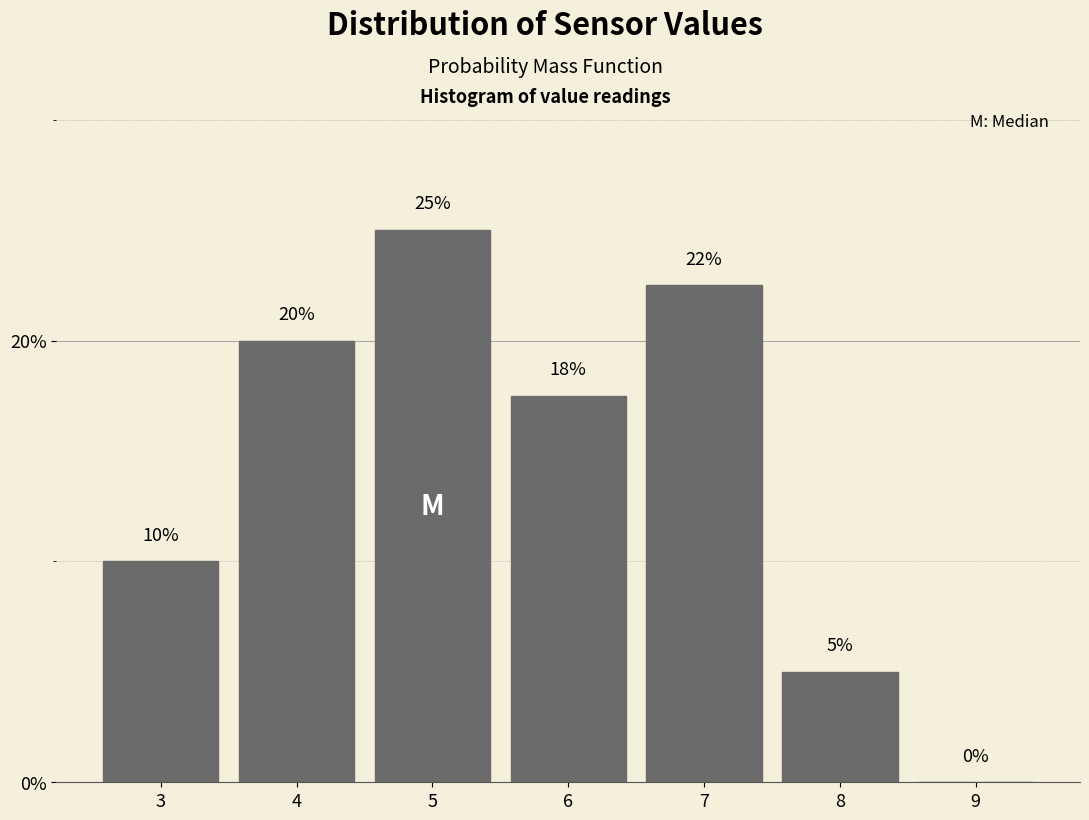

What value does the data have at 8?

5.0